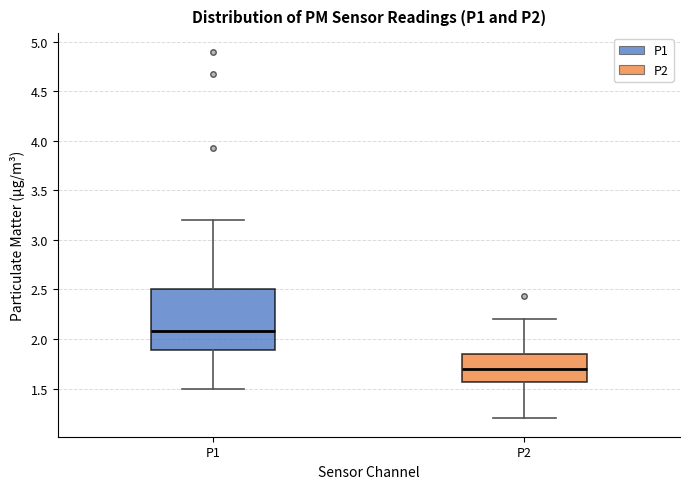

Where does the median line of the box for P1 sit on the y-axis? The values are not printed on the chart, so give them approximately, as read against the axis.

2.10